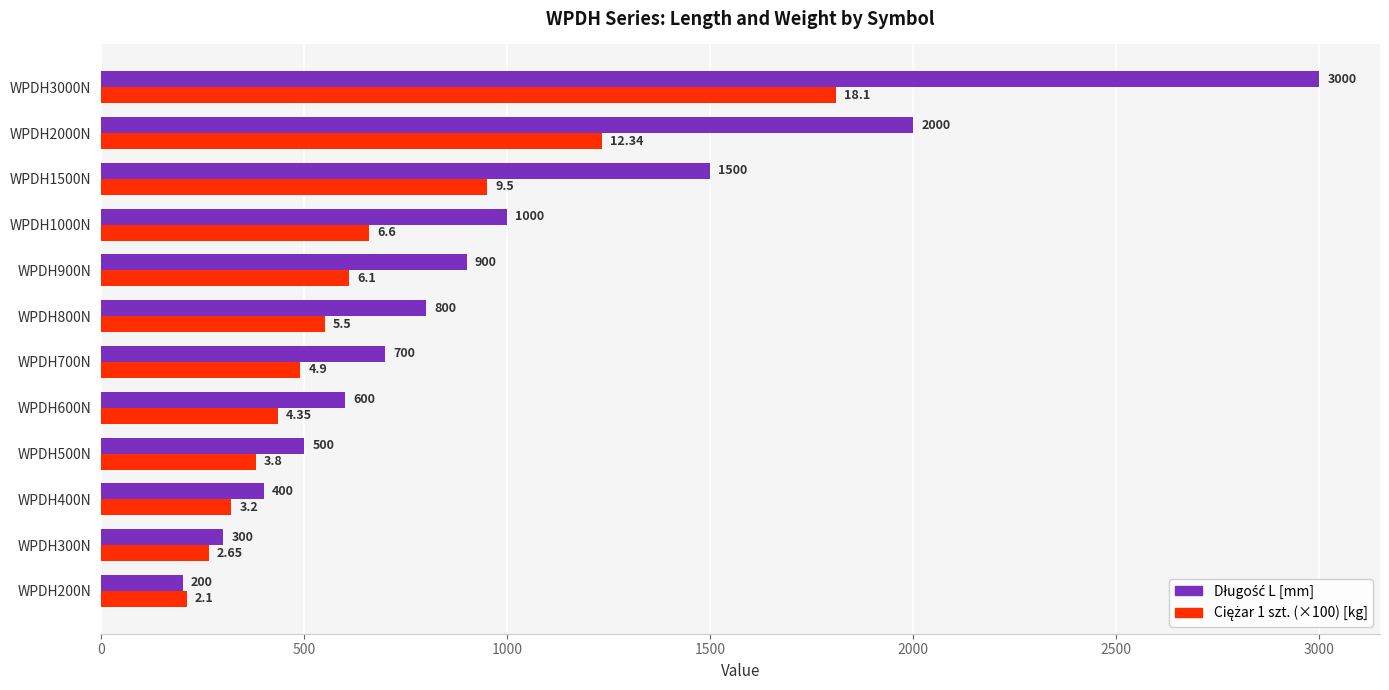

What is the spread (max minus min) of values at WPDH700N?

210.0